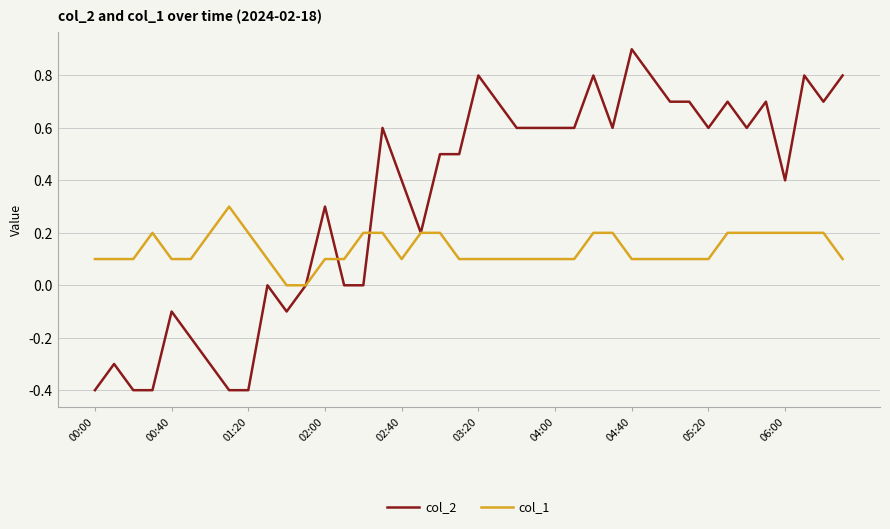

Which series has the largest total across all categories?

col_2